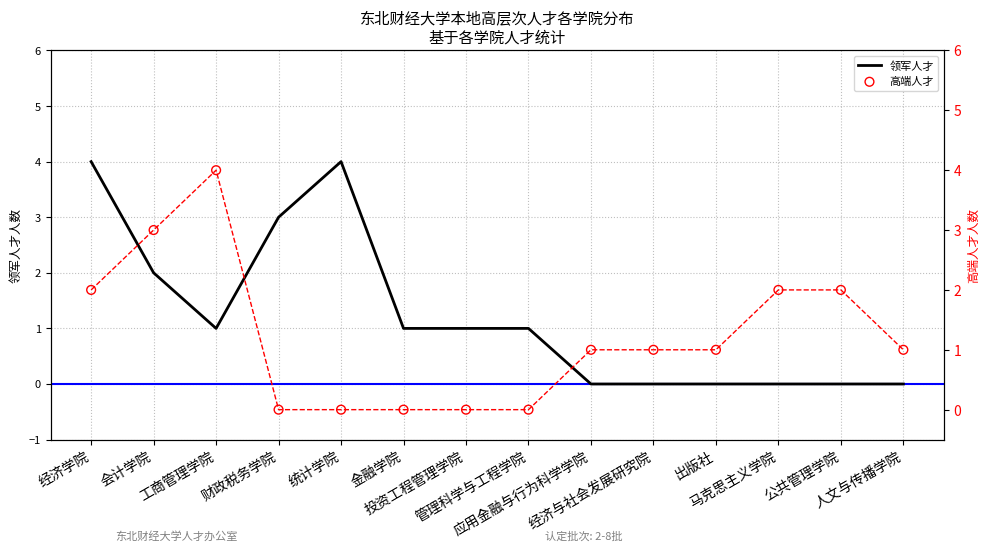

What is the total value across all series at 马克思主义学院?

4